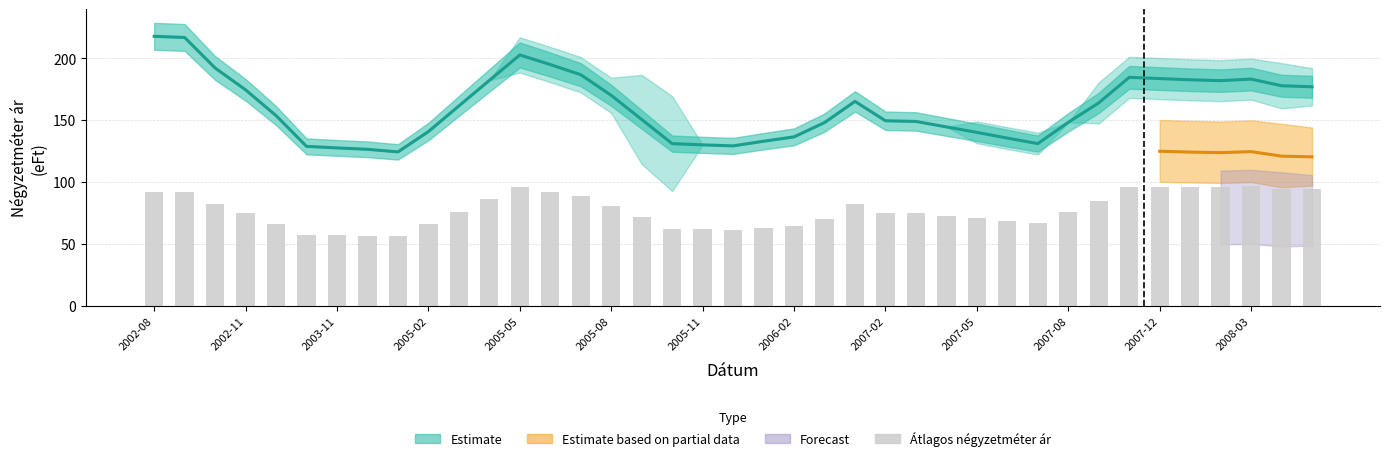

Is it true that the value at 37 is 94.5?

True